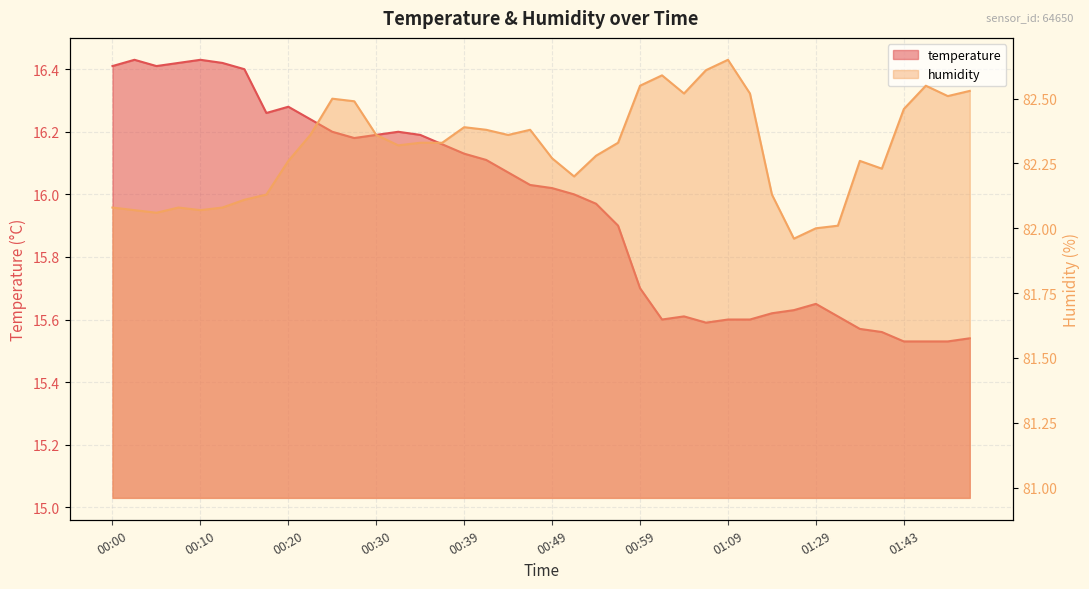

What is the difference between the second highest and minimum values in the temperature series?

0.9